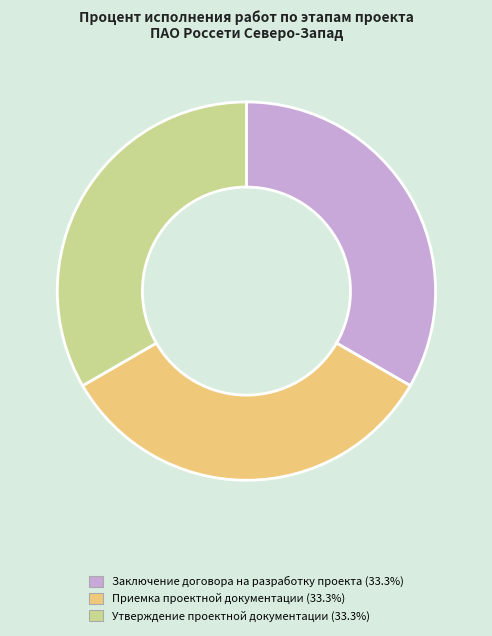

Does Заключение договора на разработку проекта (33.3%) represent more than half of the total?

No